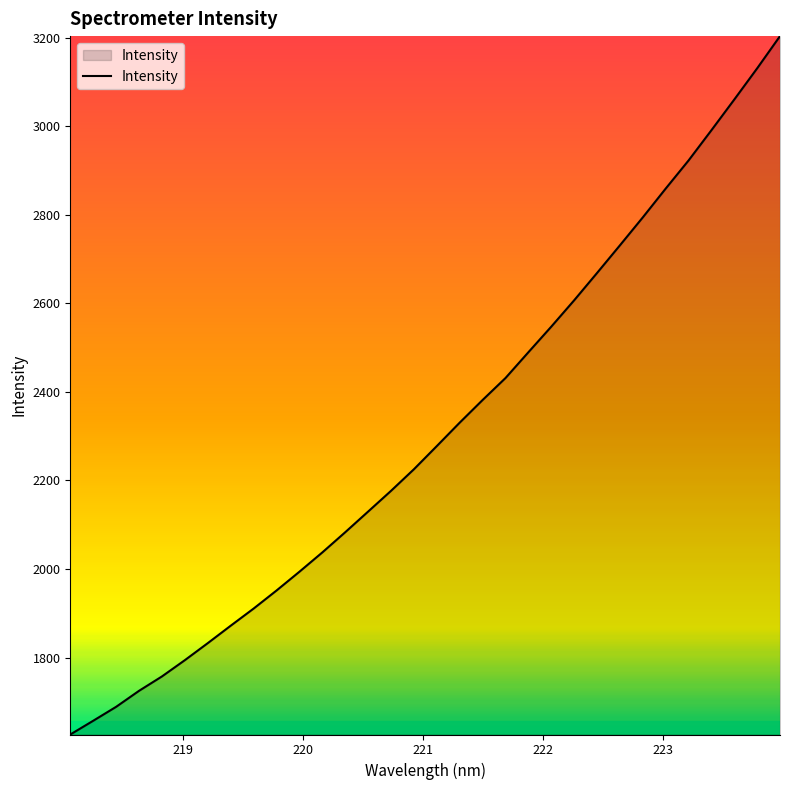

What is the smallest value displayed?

1626.1